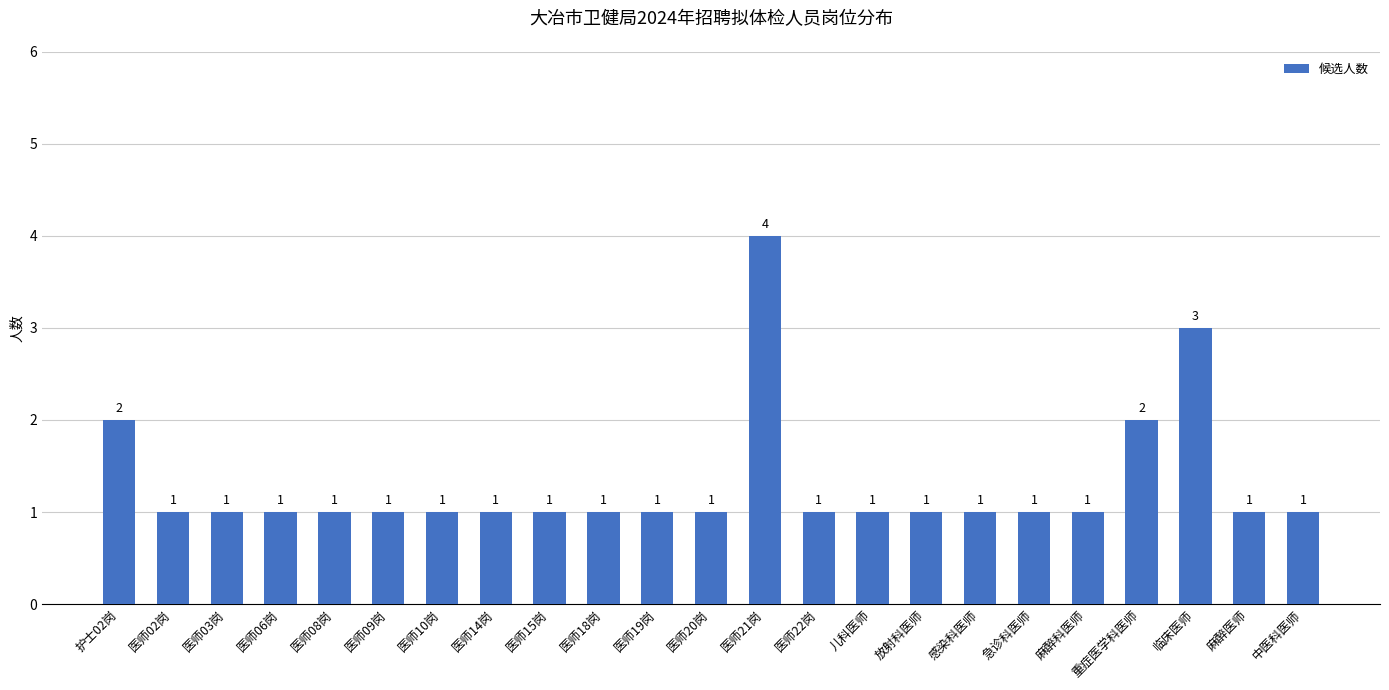

How many bars are there in total?

23